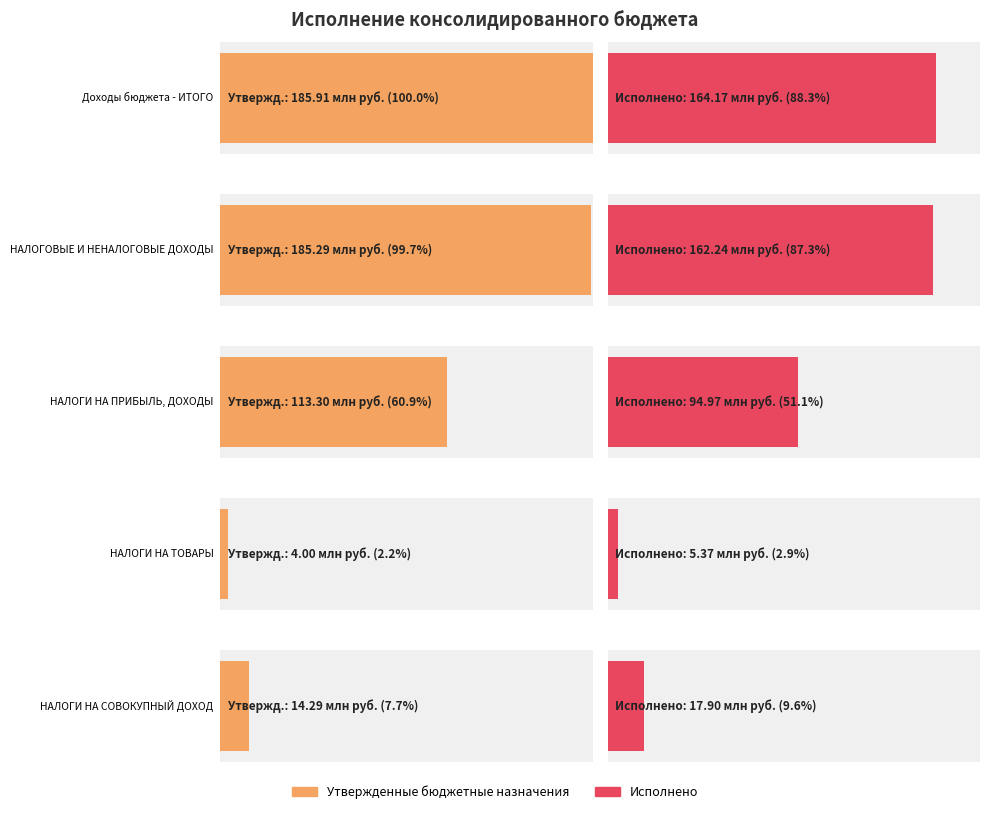

What is the value of the Утвержденные бюджетные назначения bar at the 2nd from the left?

185295000.0